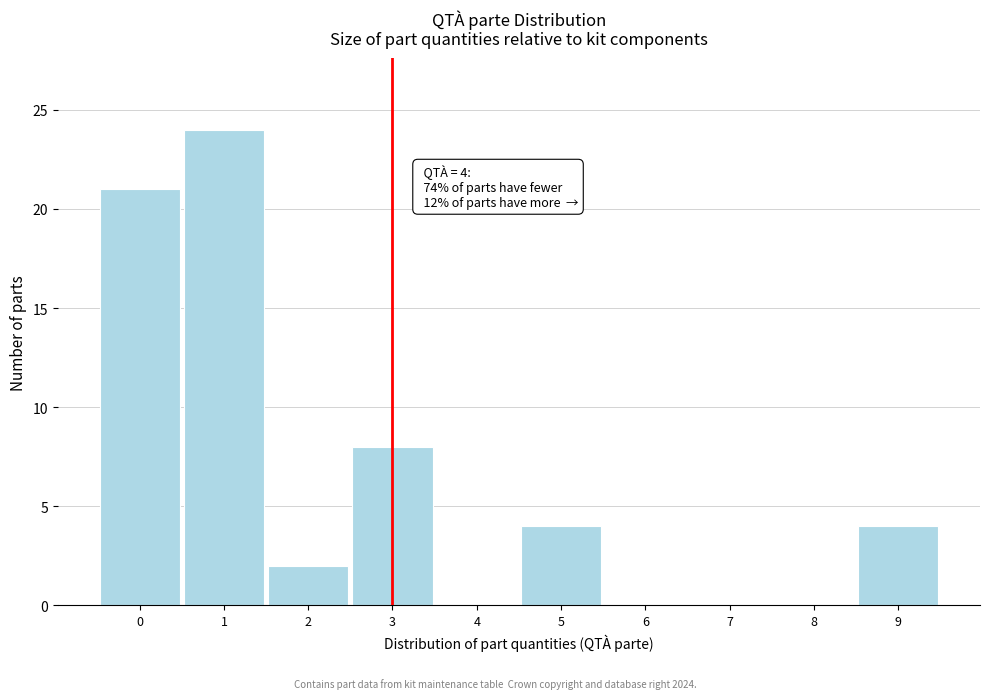

Reading left to right, extract all data points from this chart.

0=21	1=24	2=2	3=8	4=0	5=4	6=0	7=0	8=0	9=4